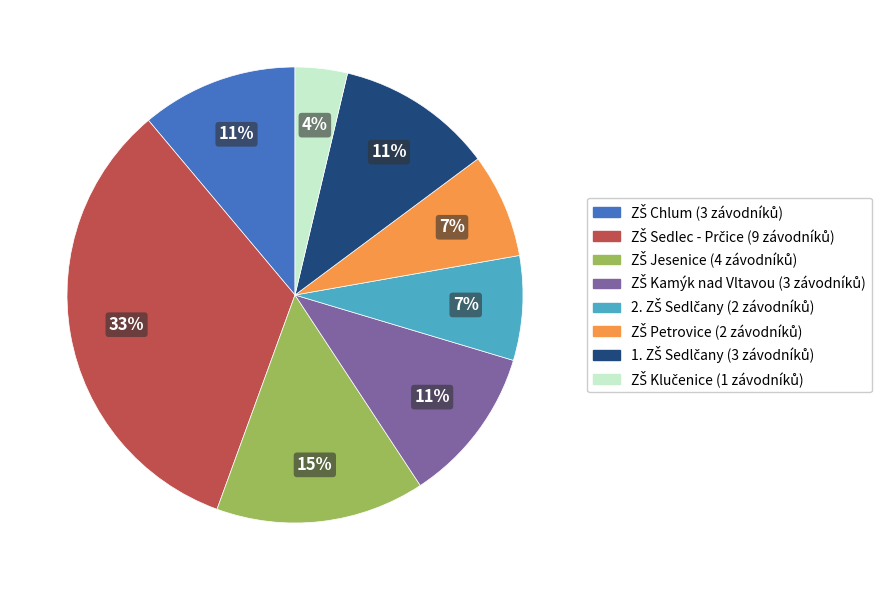

To the nearest percent, what is the average slice percentage?

12%